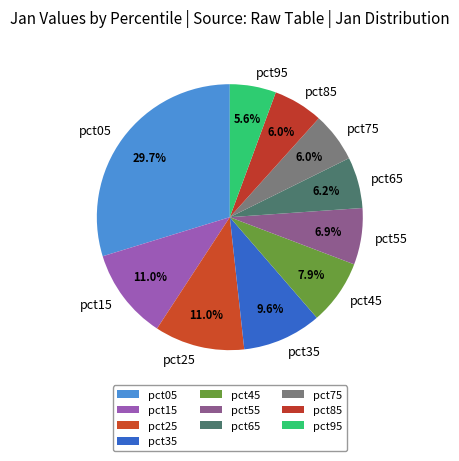

To the nearest percent, what is the difference between the pct65 and pct25 slice percentages?

5%